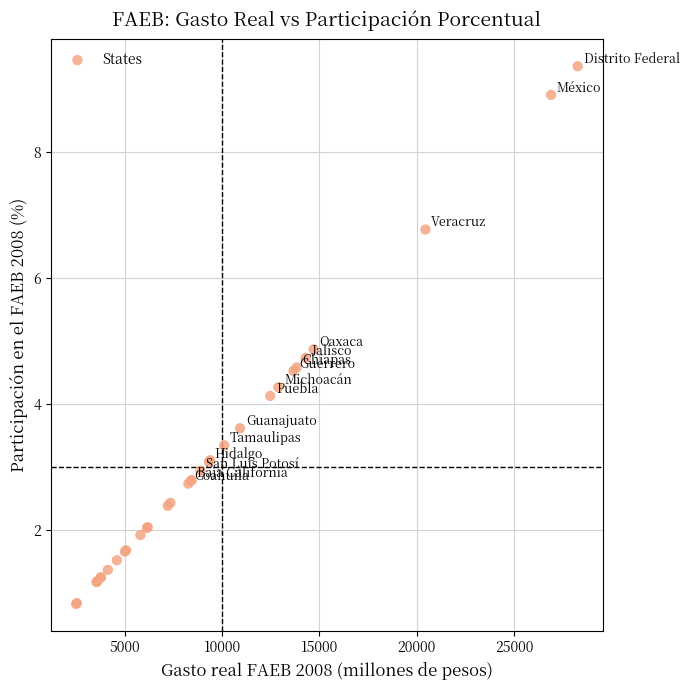

What Y value in the scatter plot is closest to 5?

4.9